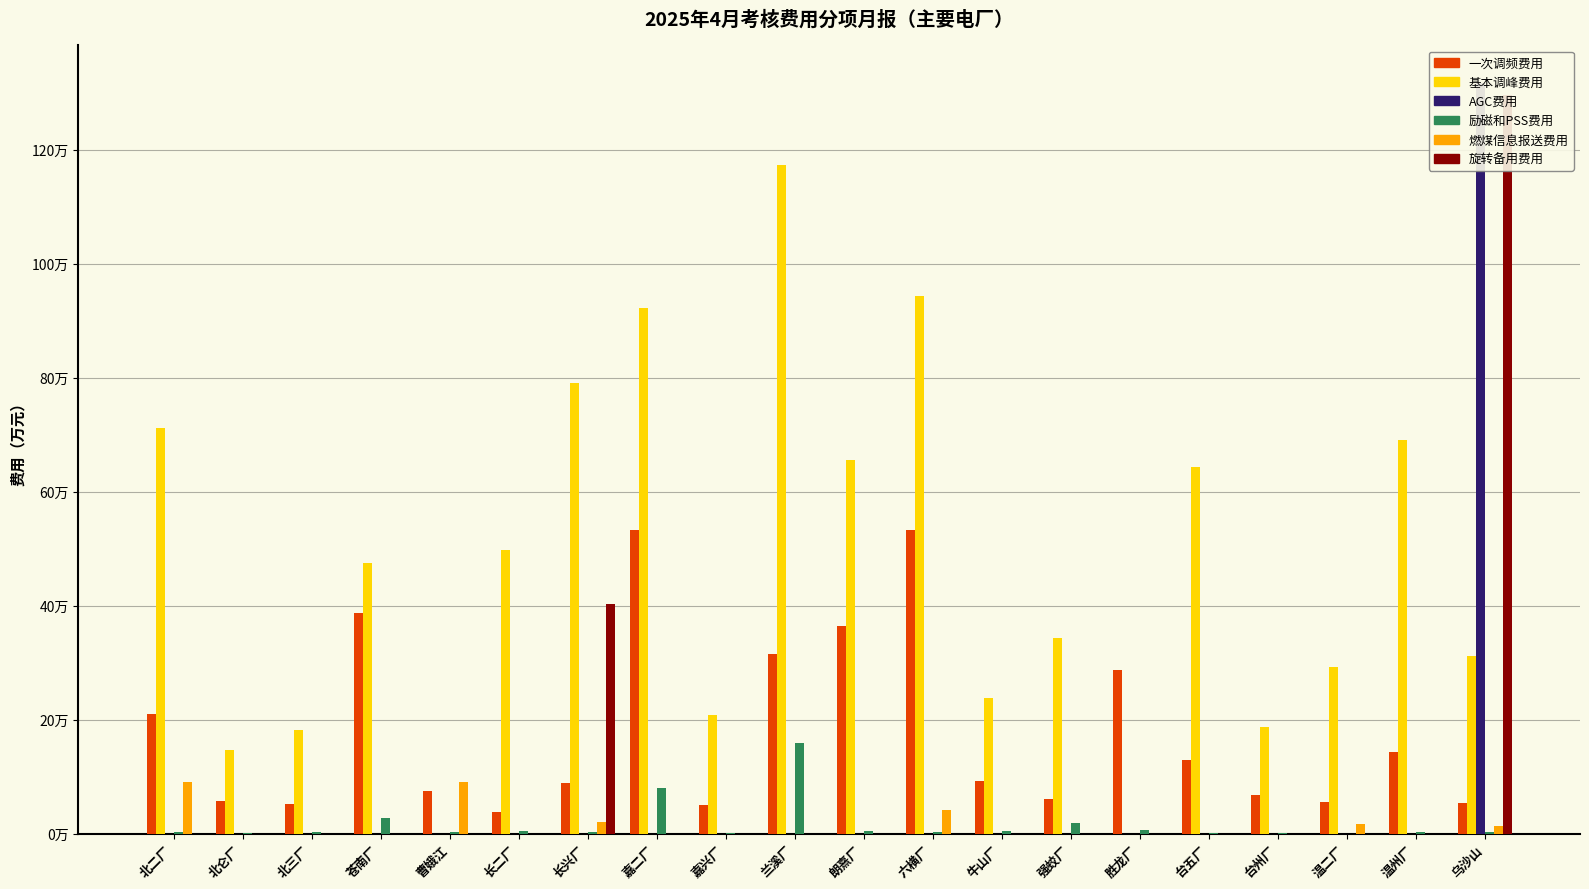

Where is 旋转备用费用 nearest to the value 647868?

长兴厂